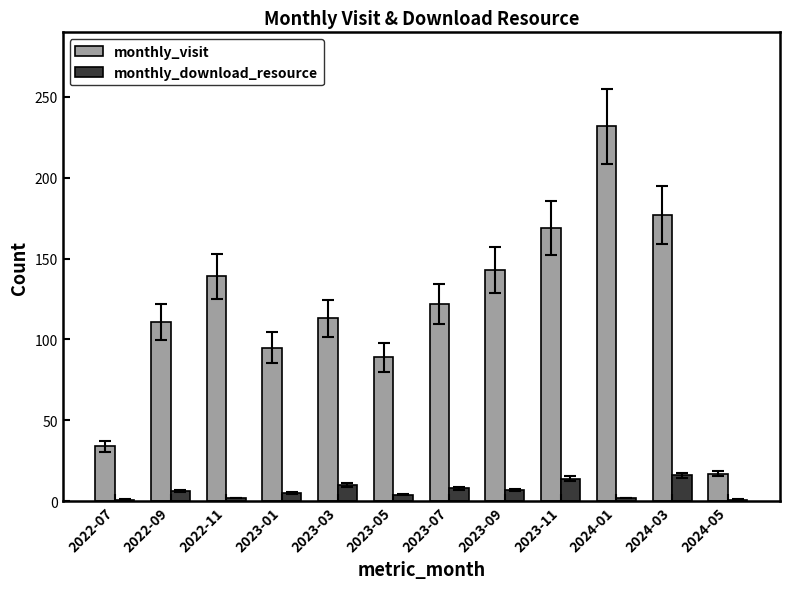

At which category is the sum across all series the highest?

2024-01